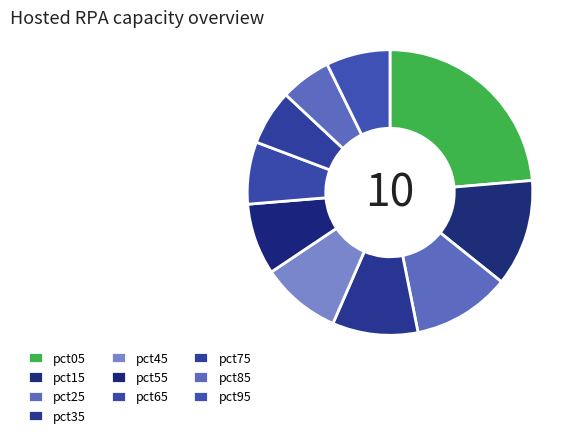

Count the number of slices in the pie.

10